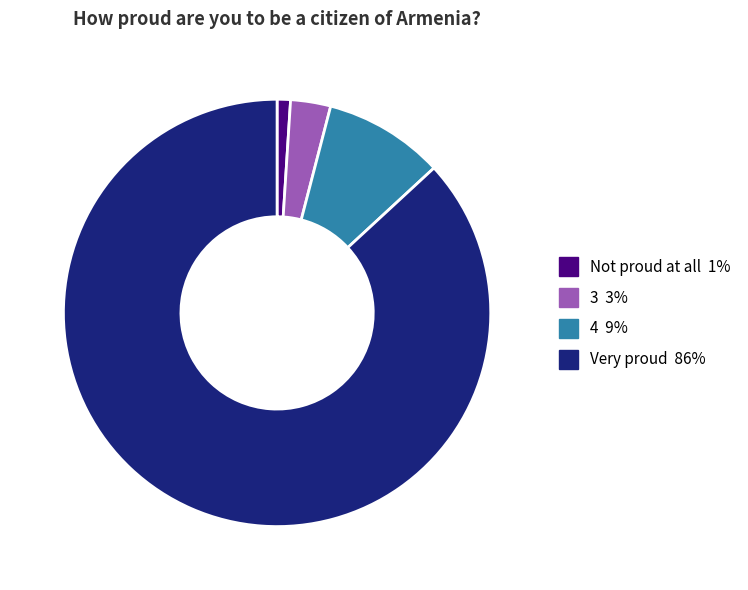

Which has a higher value, 4 9% or Not proud at all 1%?

4 9%